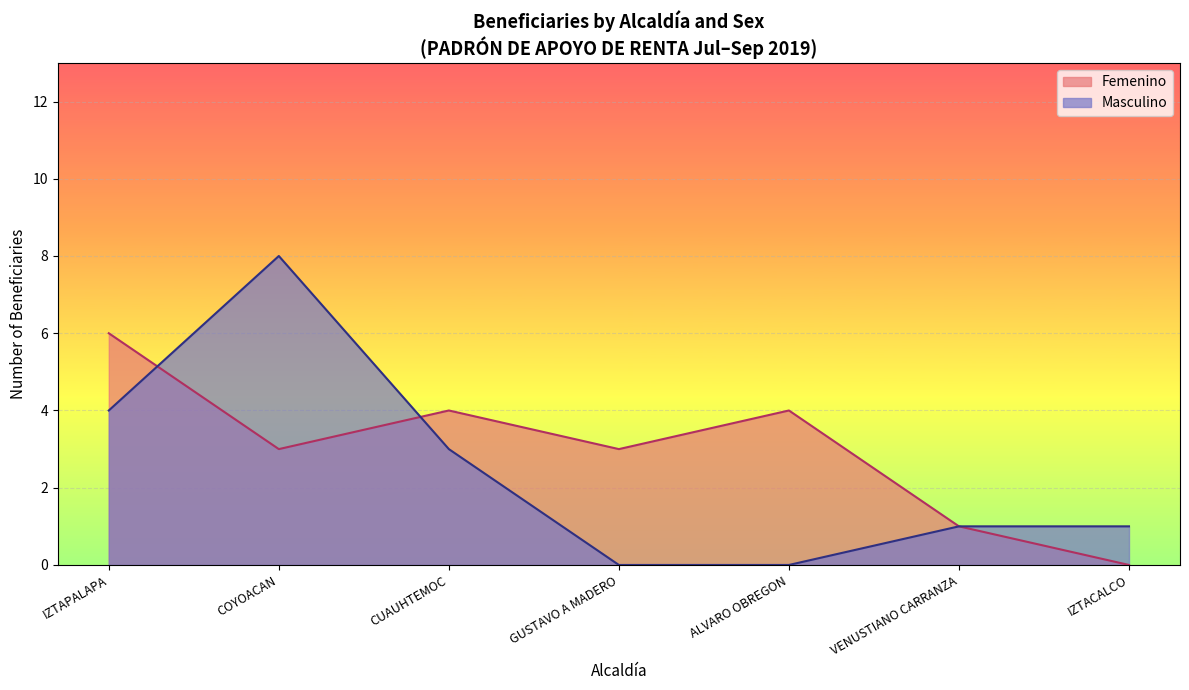

What value does the Femenino series have at COYOACAN?

3